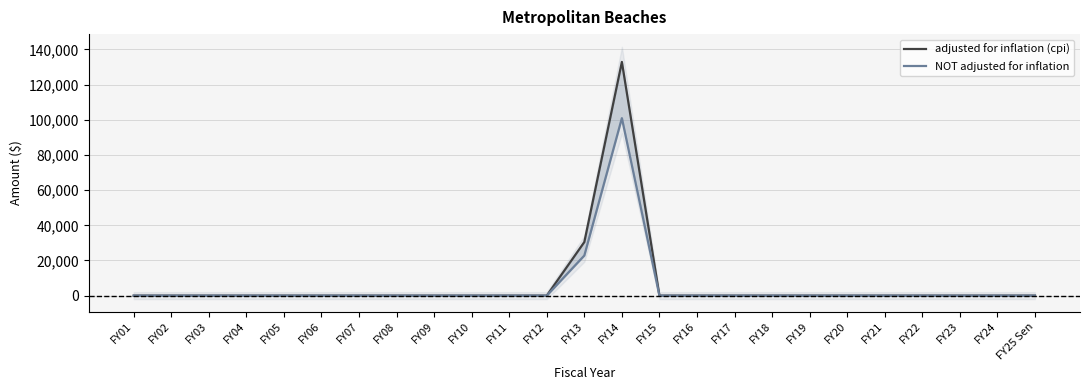

List the labels in order of adjusted for inflation (cpi) value, smallest first.

FY01, FY02, FY03, FY04, FY05, FY06, FY07, FY08, FY09, FY10, FY11, FY12, FY15, FY16, FY17, FY18, FY19, FY20, FY21, FY22, FY23, FY24, FY25 Sen, FY13, FY14